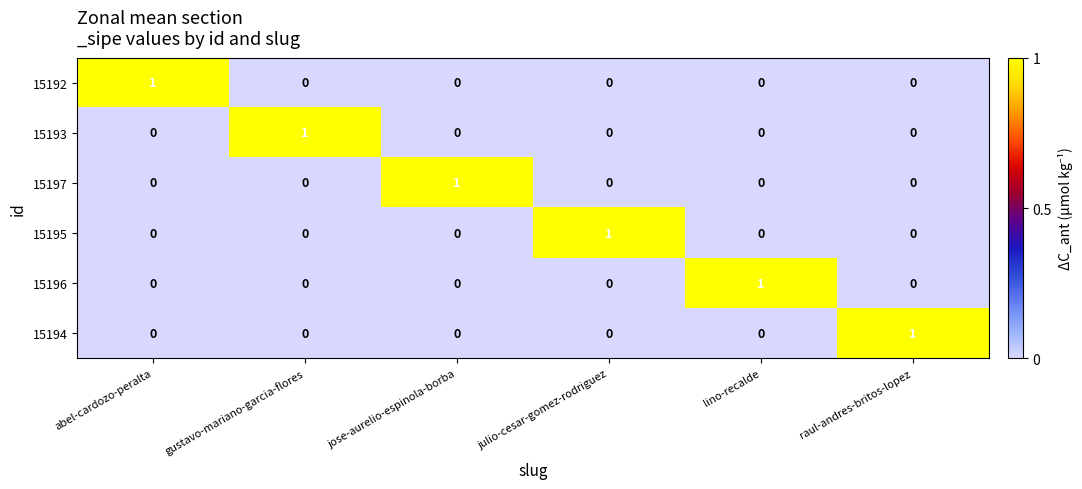

How many values in the 15196 series exceed 0?

1